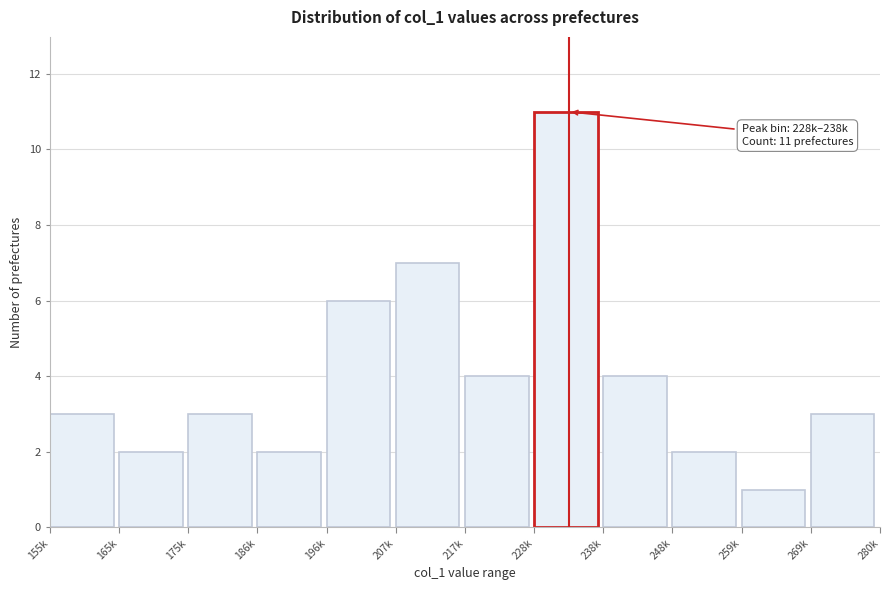

Reading left to right, extract all data points from this chart.

155k=3	165k=2	175k=3	186k=2	196k=6	207k=7	217k=4	228k=11	238k=4	248k=2	259k=1	269k=3